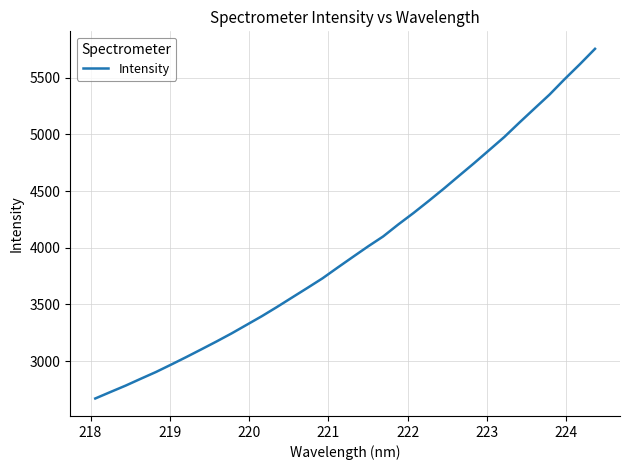

What is the difference between the maximum and minimum values?

3083.0